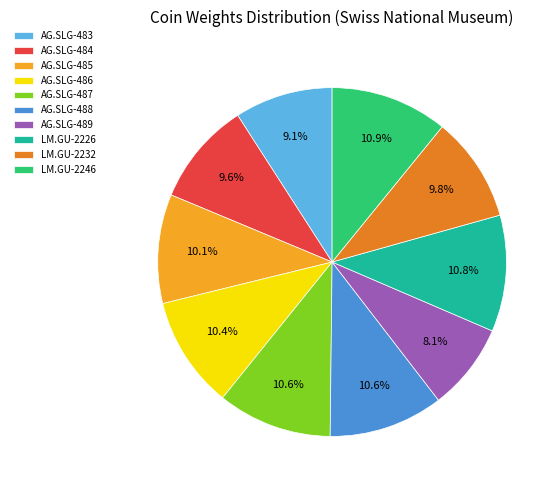

To the nearest percent, what portion does AG.SLG-488 represent?

11%